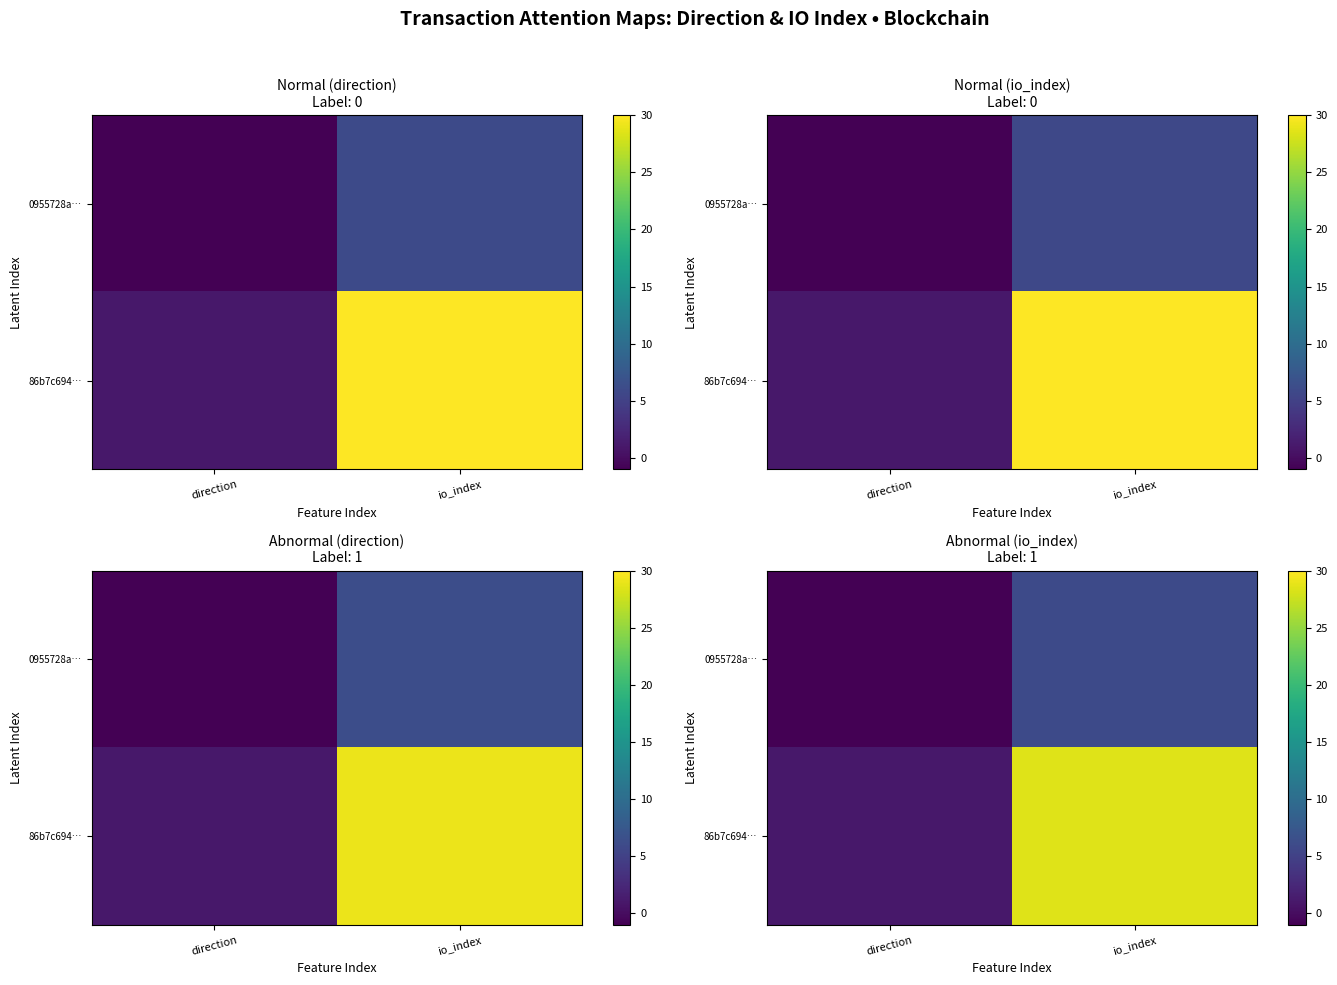

Rank the categories by 0955728a… value from highest to lowest.

io_index, direction